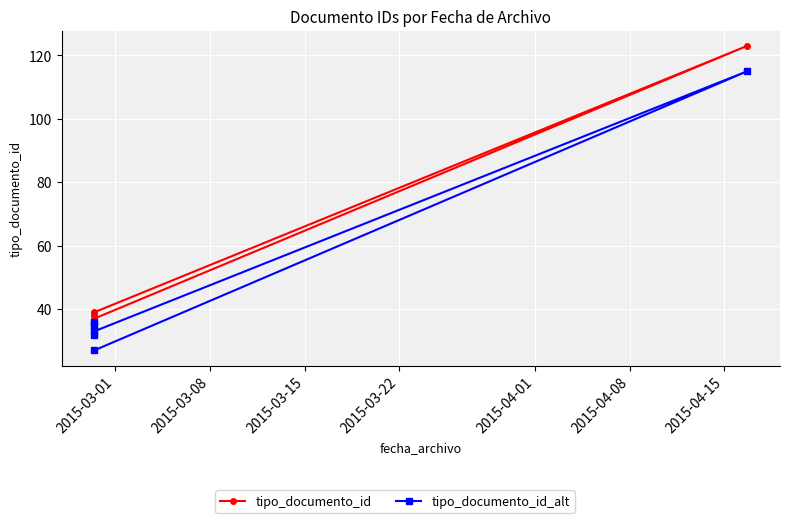

How many values in the tipo_documento_id series exceed 38?

2